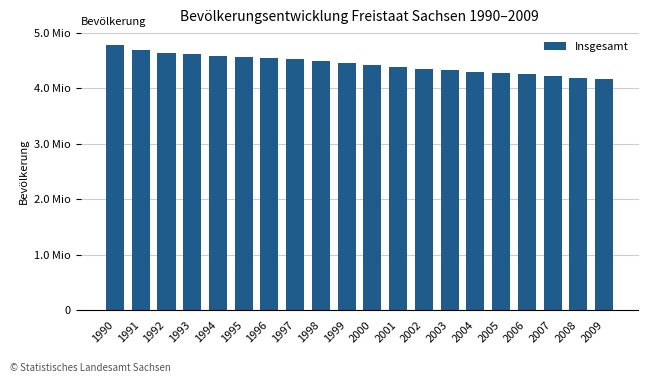

How many bars are there in total?

20